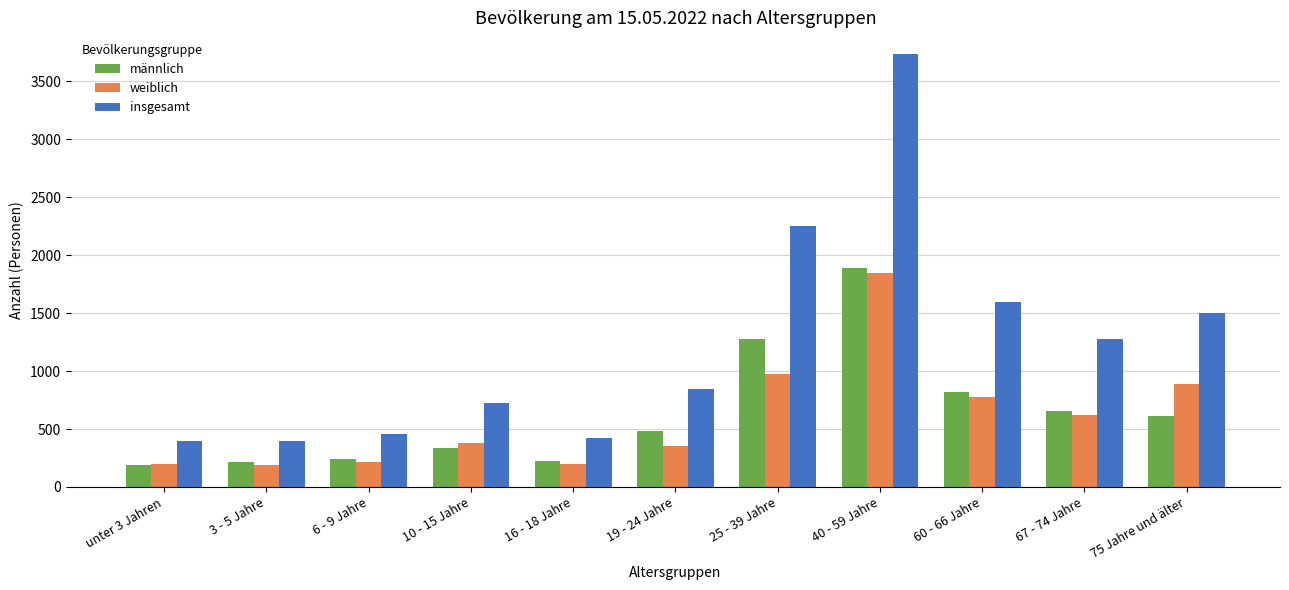

What is the maximum value shown in the chart?

3737